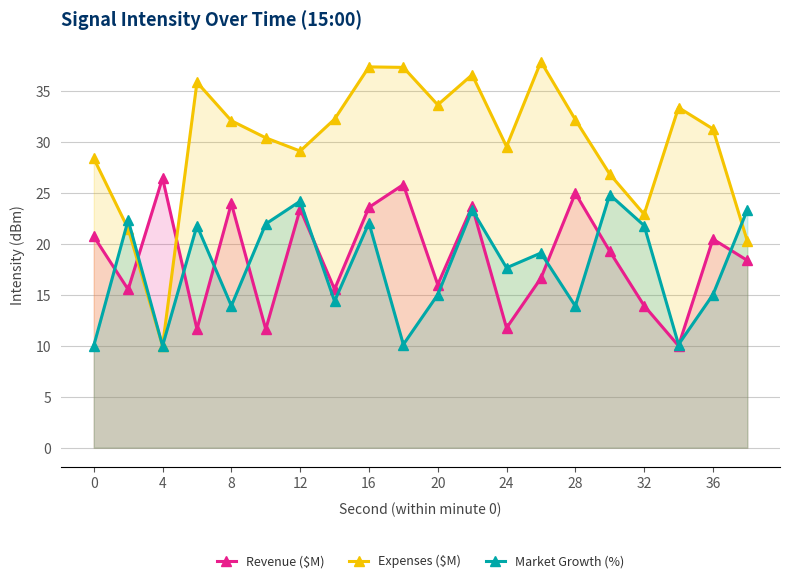

Reading left to right, transcribe all the data shown in this chart.

Revenue ($M): 20.7	15.5	26.5	11.6	24.0	11.6	23.4	15.6	23.6	25.8	16.0	23.7	11.8	16.6	25.0	19.3	13.9	10.0	20.5	18.4
Expenses ($M): 28.4	21.5	10.0	35.9	32.1	30.4	29.1	32.2	37.4	37.3	33.6	36.6	29.6	37.9	32.2	26.8	22.9	33.4	31.3	20.3
Market Growth (%): 10.0	22.3	10.0	21.8	13.9	22.0	24.2	14.4	22.1	10.1	15.0	23.4	17.7	19.1	13.9	24.8	21.8	10.1	15.0	23.4